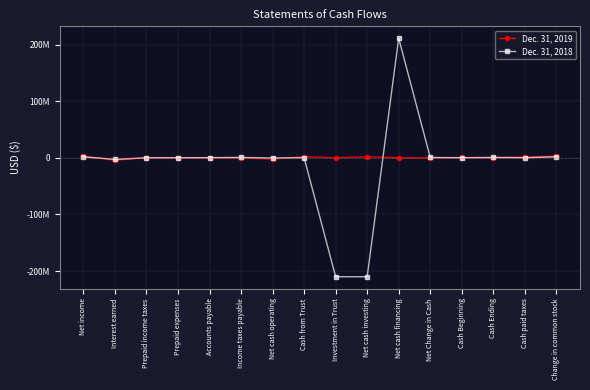

How many values in the Dec. 31, 2019 series are below 133227?

8